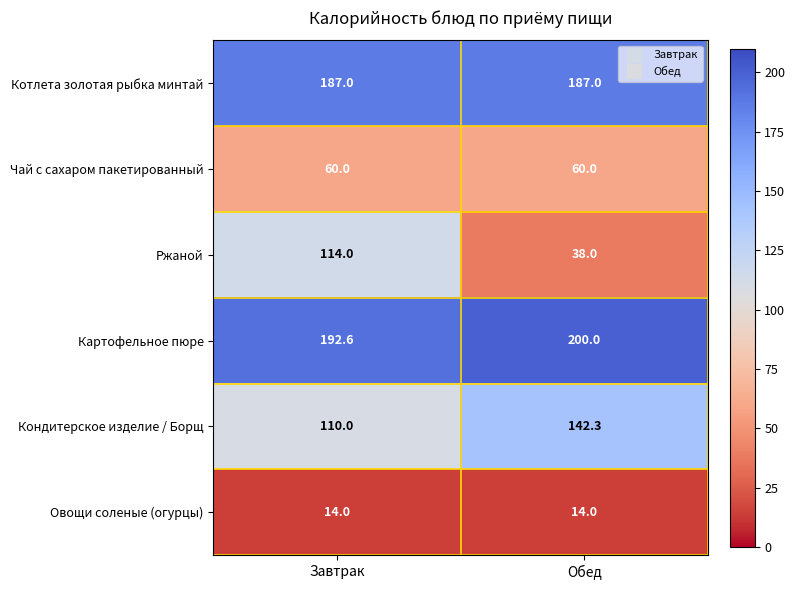

List the labels in order of Кондитерское изделие / Борщ value, smallest first.

Завтрак, Обед